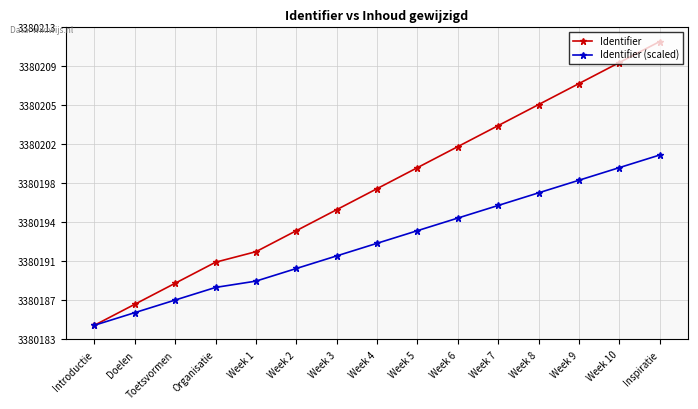

What are all the series names shown in the legend?

Identifier, Identifier (scaled)